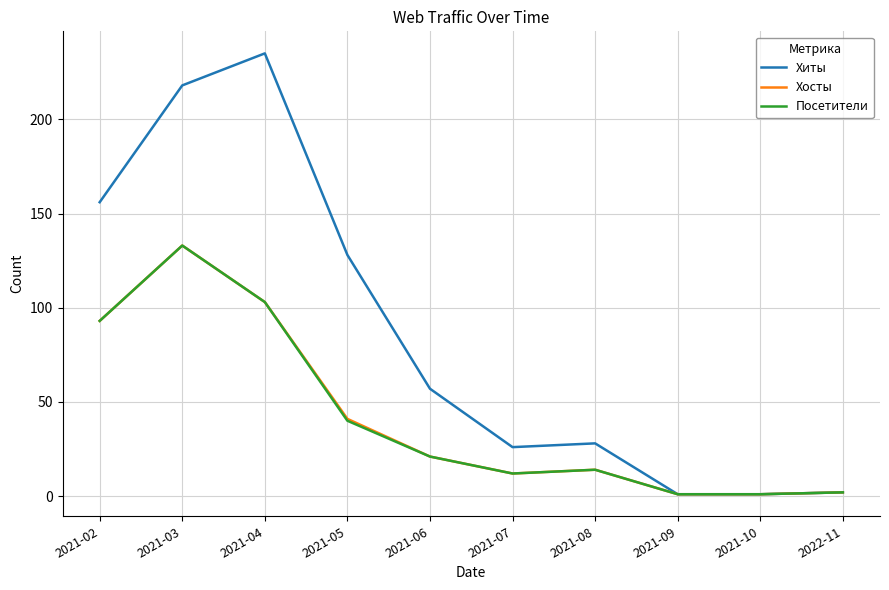

What position from the right is 2021-05?

7